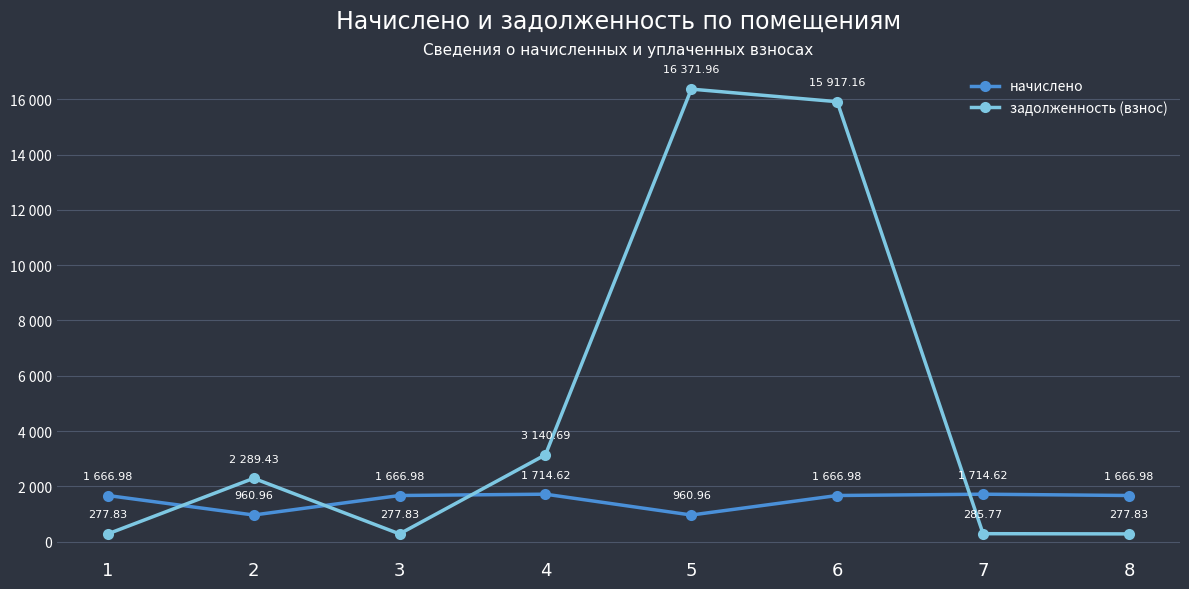

What are all the series names shown in the legend?

начислено, задолженность (взнос)